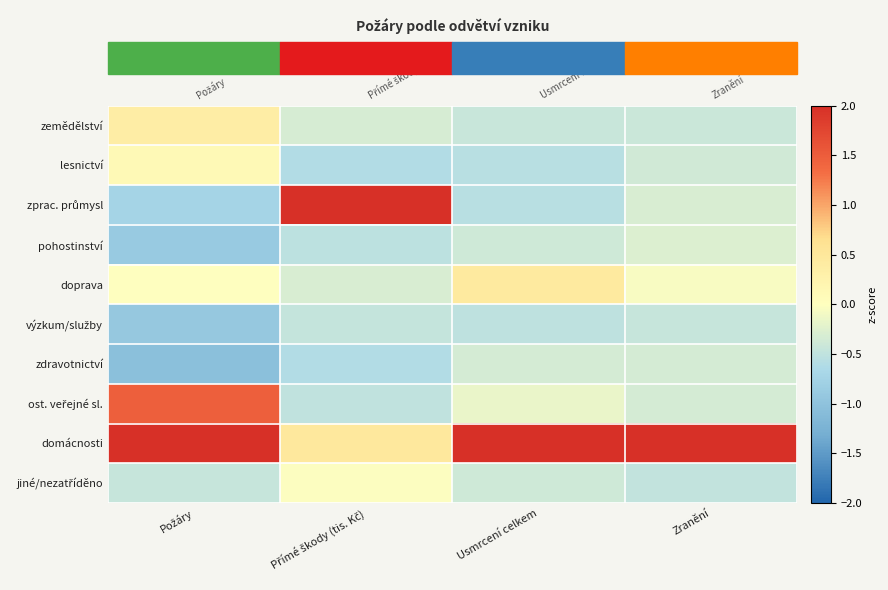

List the series in order of their peak value, lowest first.

výzkum/služby, zdravotnictví, pohostinství, jiné/nezatříděno, lesnictví, zemědělství, doprava, ost. veřejné sl., zprac. průmysl, domácnosti